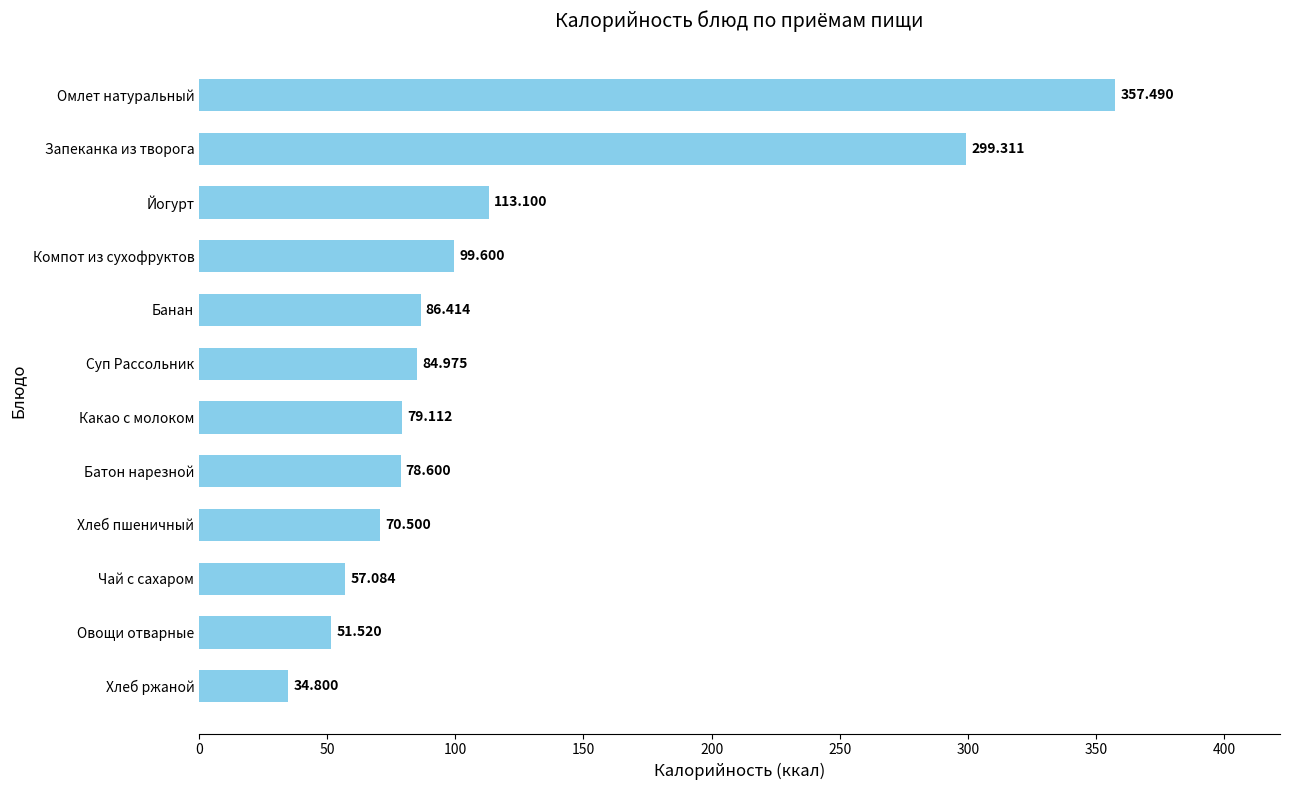

Are the bars horizontal?

Yes